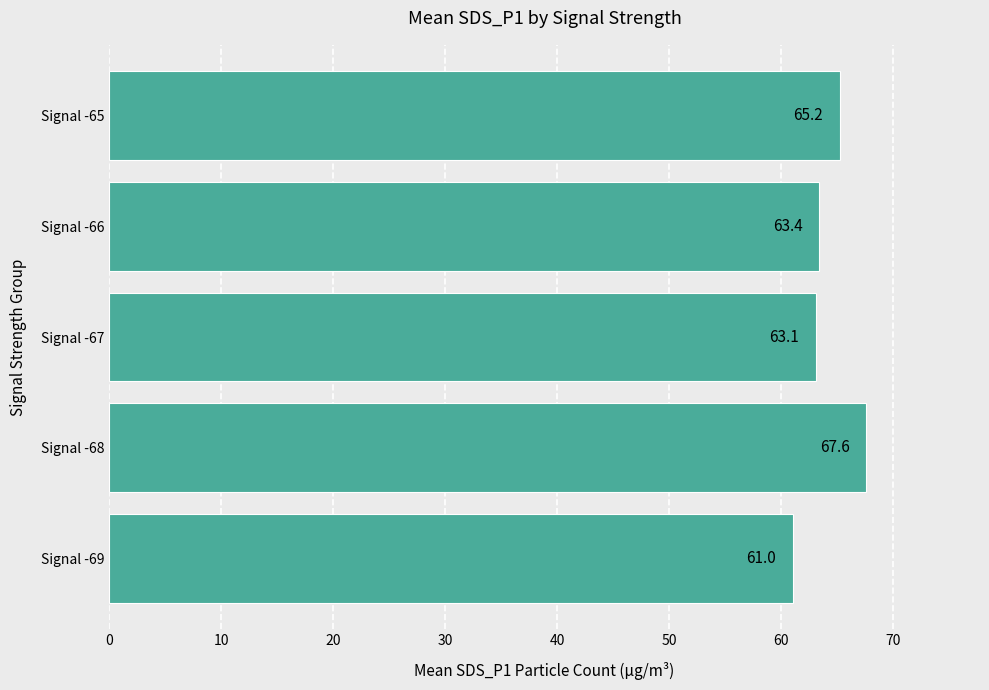

Count the number of categories in the chart.

5